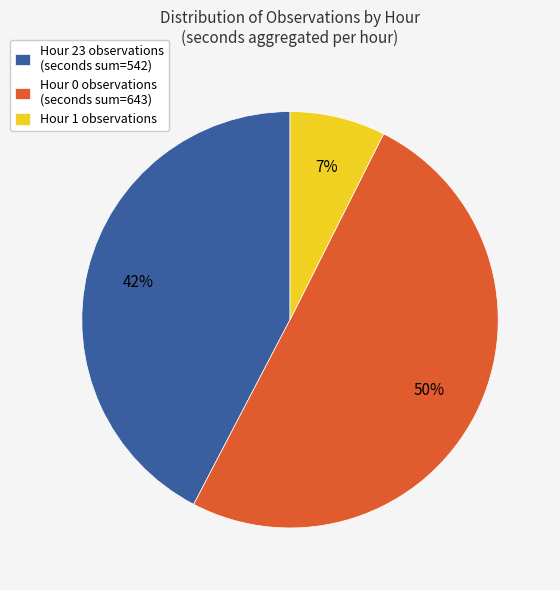

What is the smallest slice in the pie chart?

Hour 1 observations